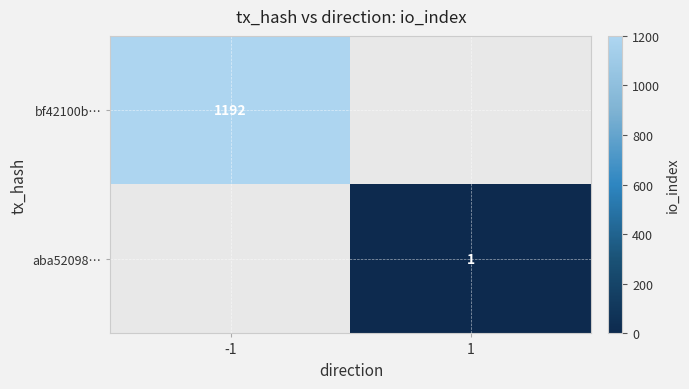

Is it true that bf42100b… equals 576 at -1?

False